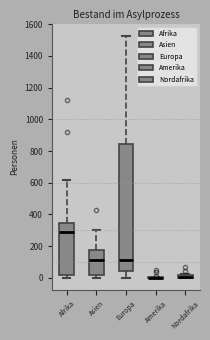

Which box is the tallest, from its lower edge to its upper edge?

Europa